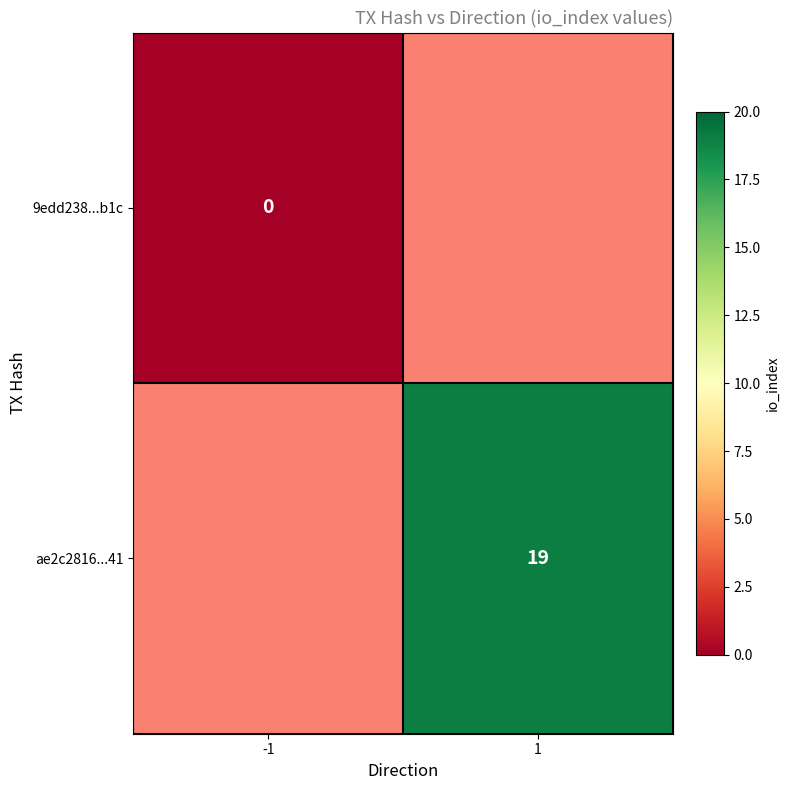

At which category does the chart reach its minimum across all series?

-1